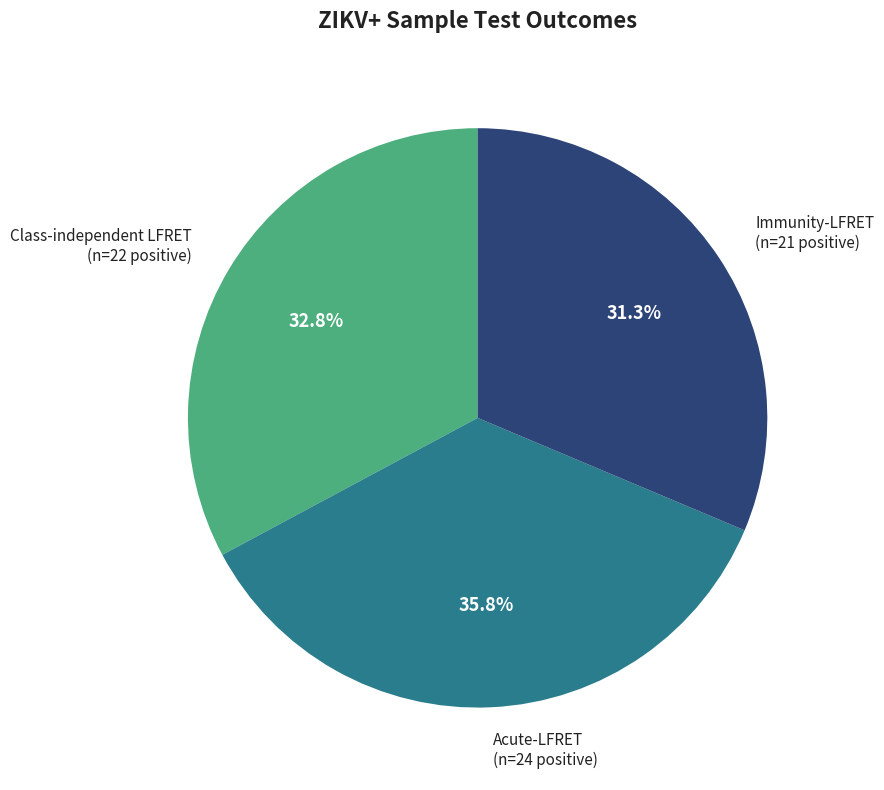

Is there a majority slice in this chart?

No